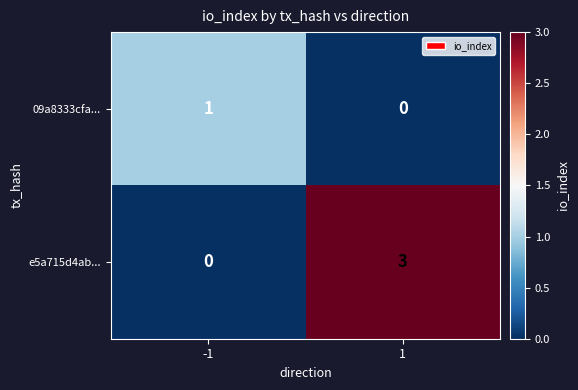

Rank the categories by e5a715d4ab... value from lowest to highest.

-1, 1